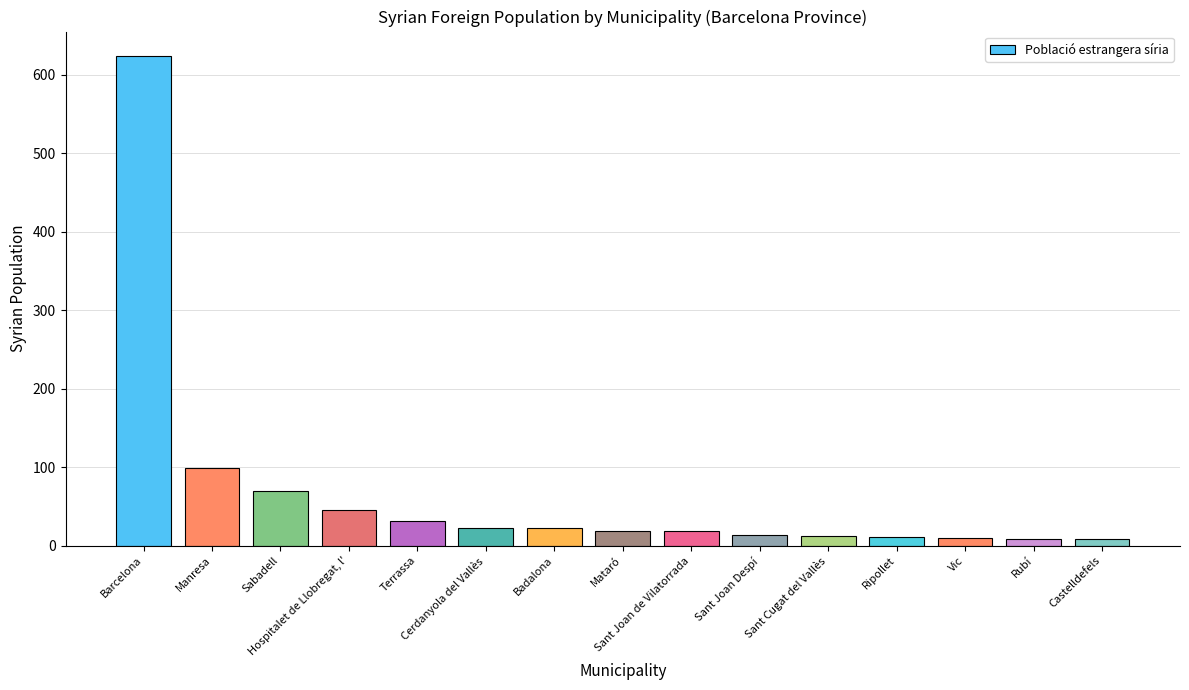

What is the greatest value displayed?

624